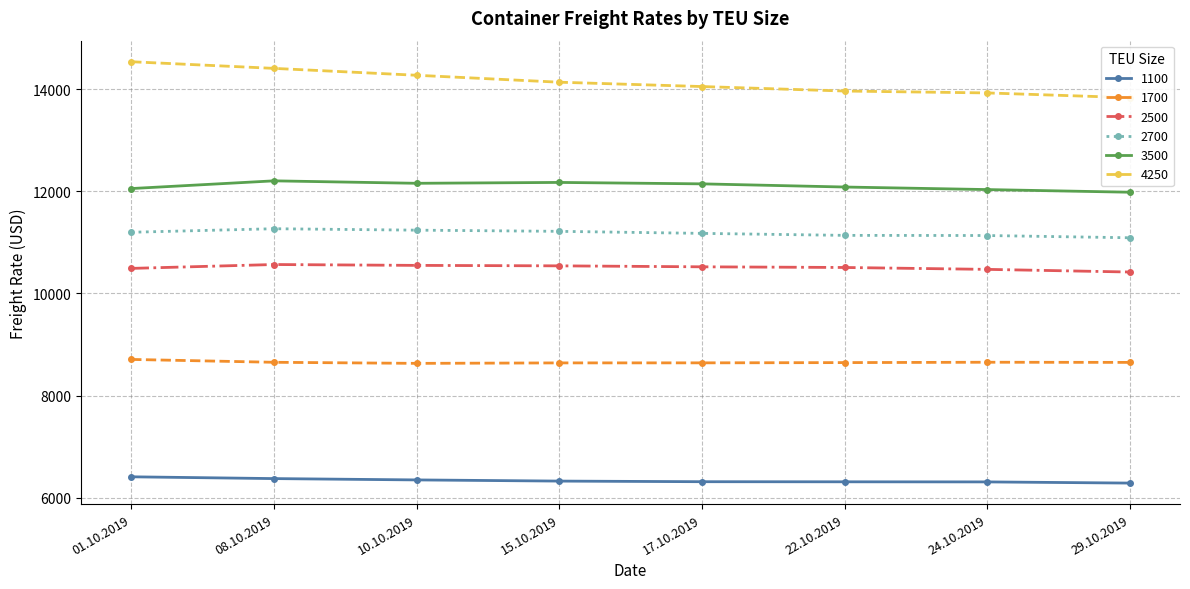

True or false: 3500 and 1700 intersect in this chart.

False